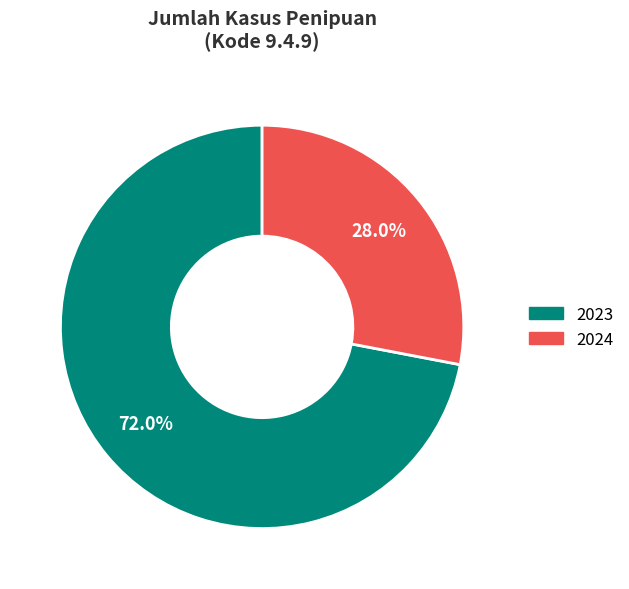

To the nearest percent, what portion does 2023 represent?

72%